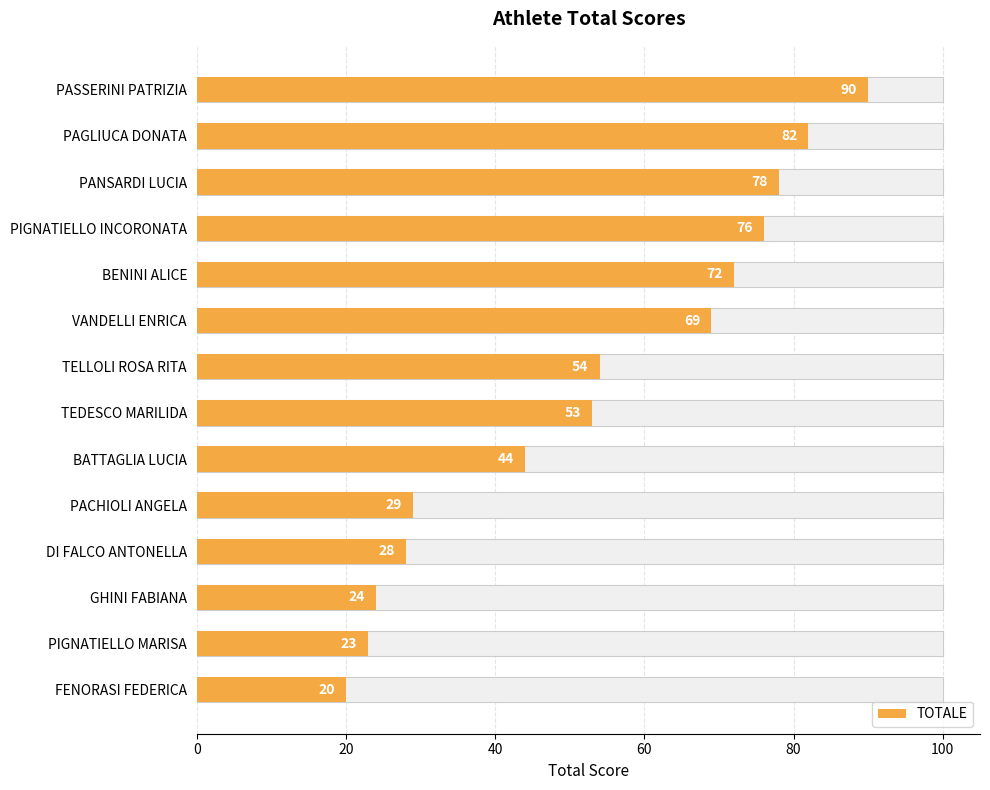

How many bars are there in total?

14